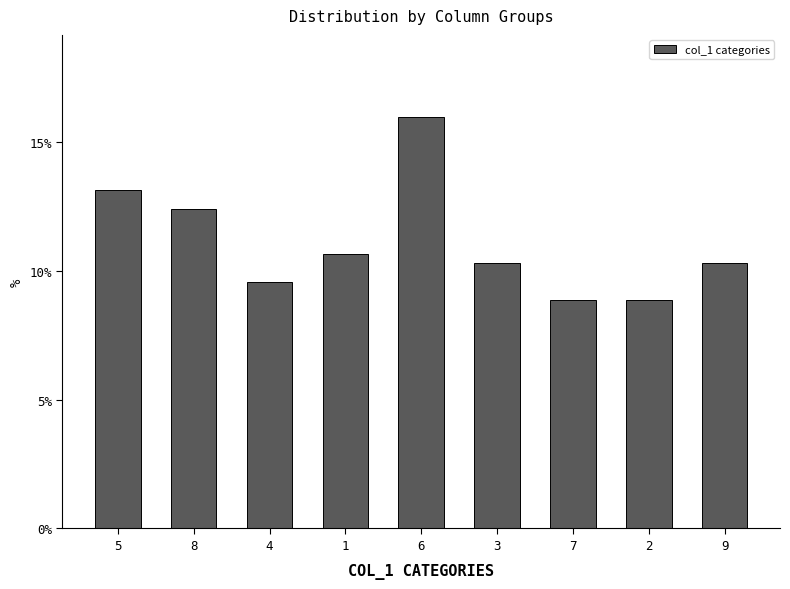

What is the maximum value shown in the chart?

16.0